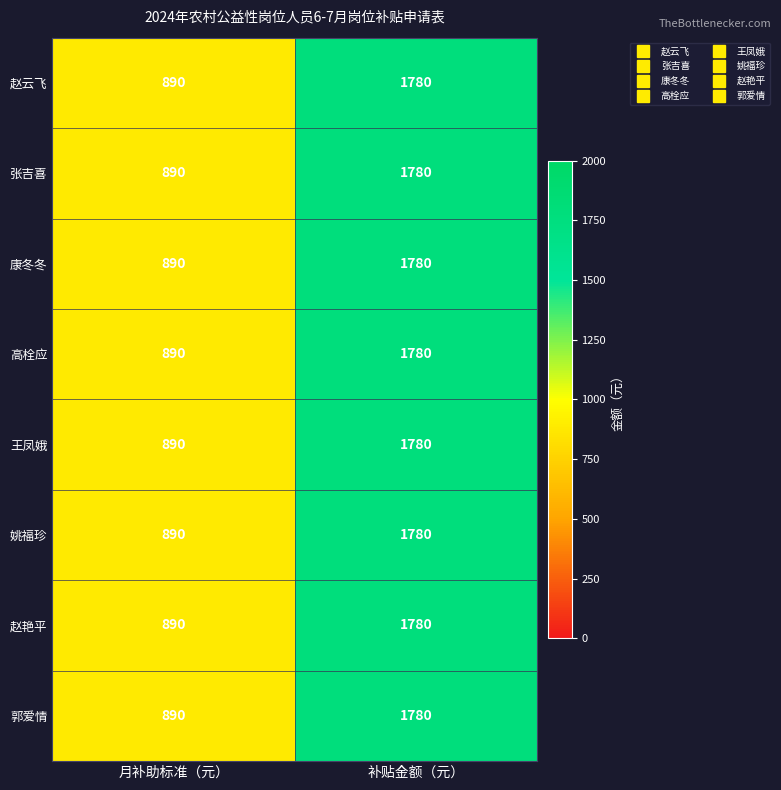

True or false: 康冬冬 has a value of 1780 at 补贴金额（元）.

True